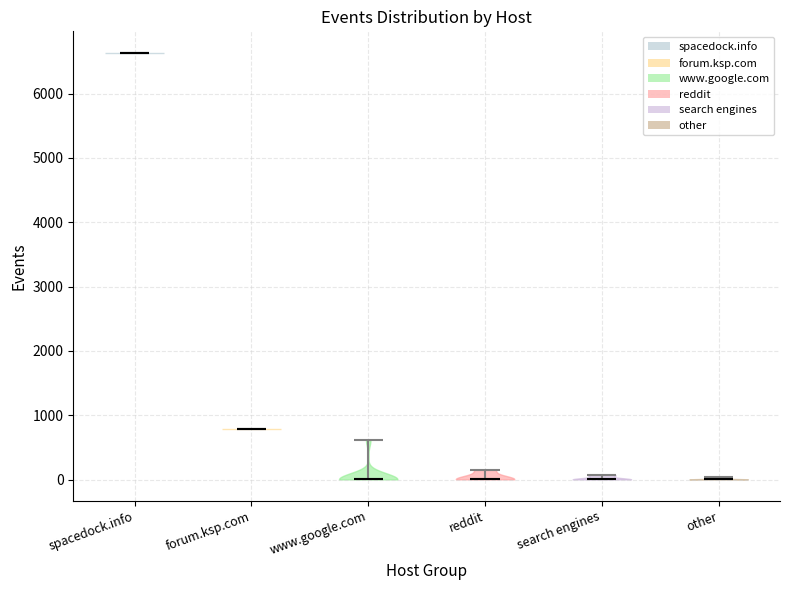

Reading left to right, read every violin against the y-axis: where its median line is, and the lowest and highest points it reaches. The values are not printed on the chart, so give them approximately, as read against the axis.

spacedock.info: median line 6600, lowest point 6600, highest point 6600
forum.ksp.com: median line 800, lowest point 800, highest point 800
www.google.com: median line 0, lowest point 0, highest point 600
reddit: median line 0, lowest point 0, highest point 200
search engines: median line 0, lowest point 0, highest point 100
other: median line 0, lowest point 0, highest point 0